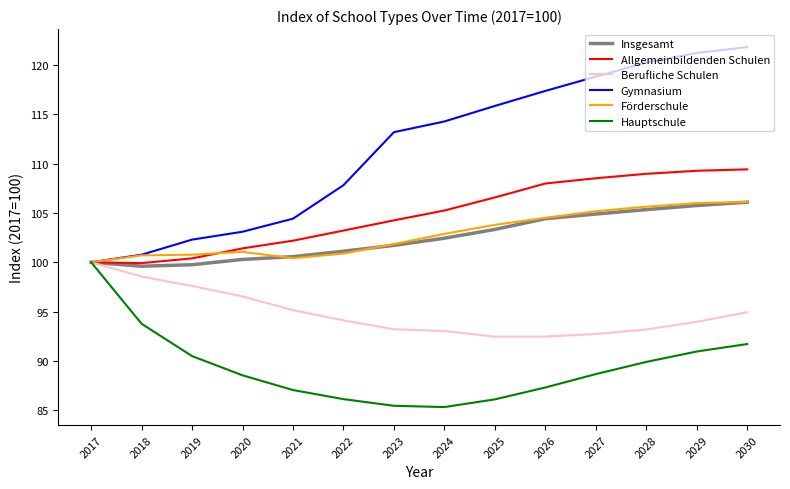

What is the difference between the Insgesamt values at 2026 and 2029?

1.3